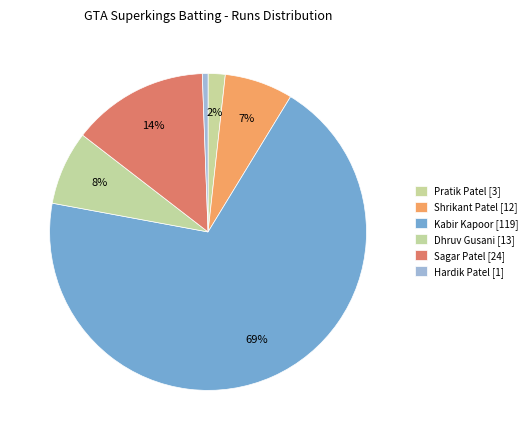

What portion of the pie excludes Pratik Patel [3]?

98.3%